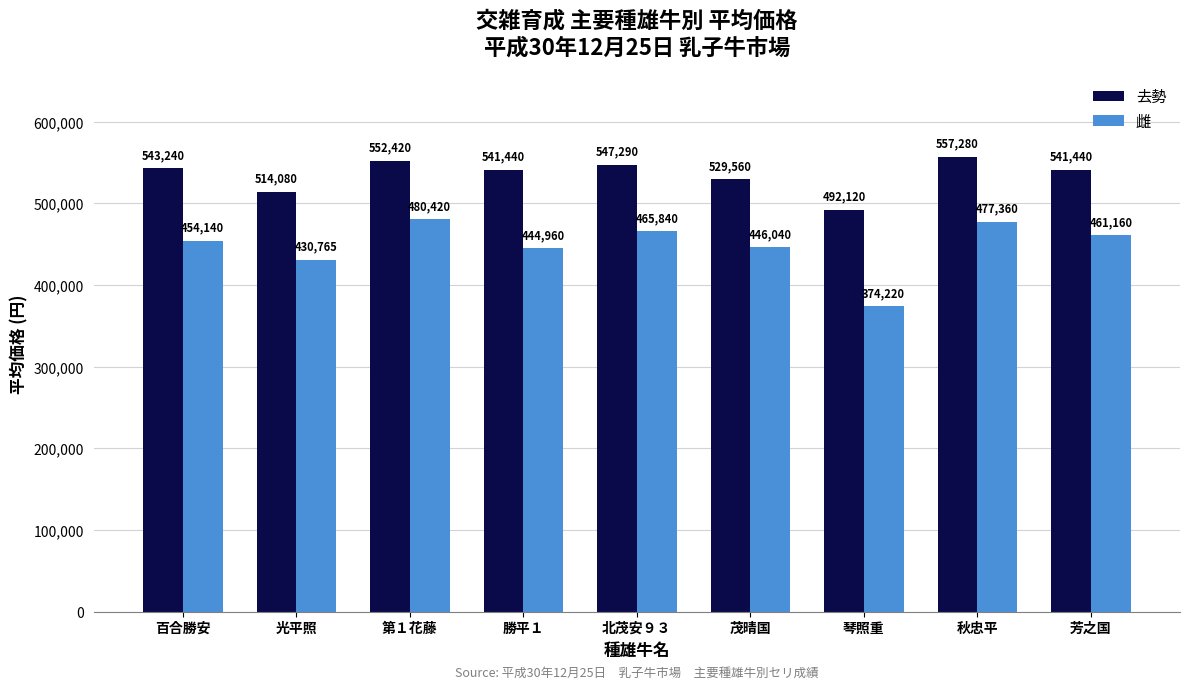

Are the bars horizontal?

No